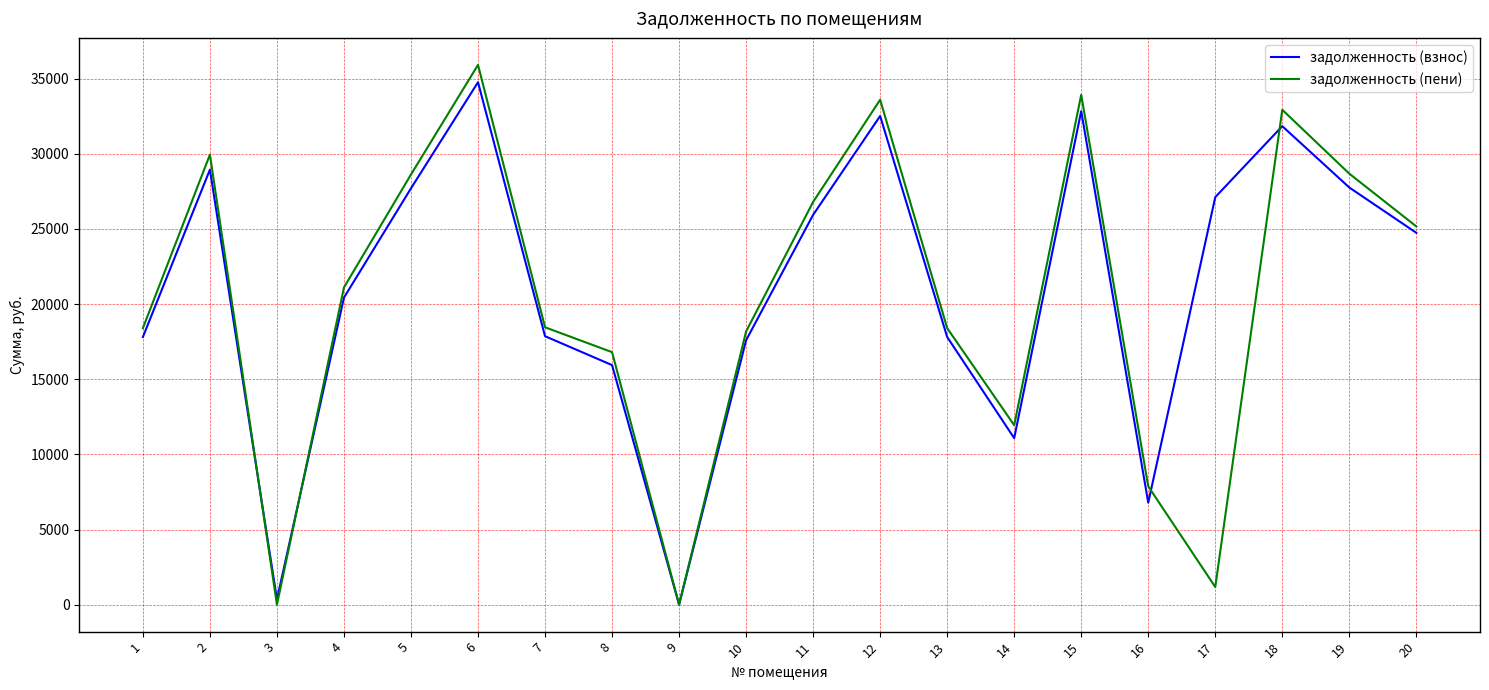

How many lines are shown in the chart?

2